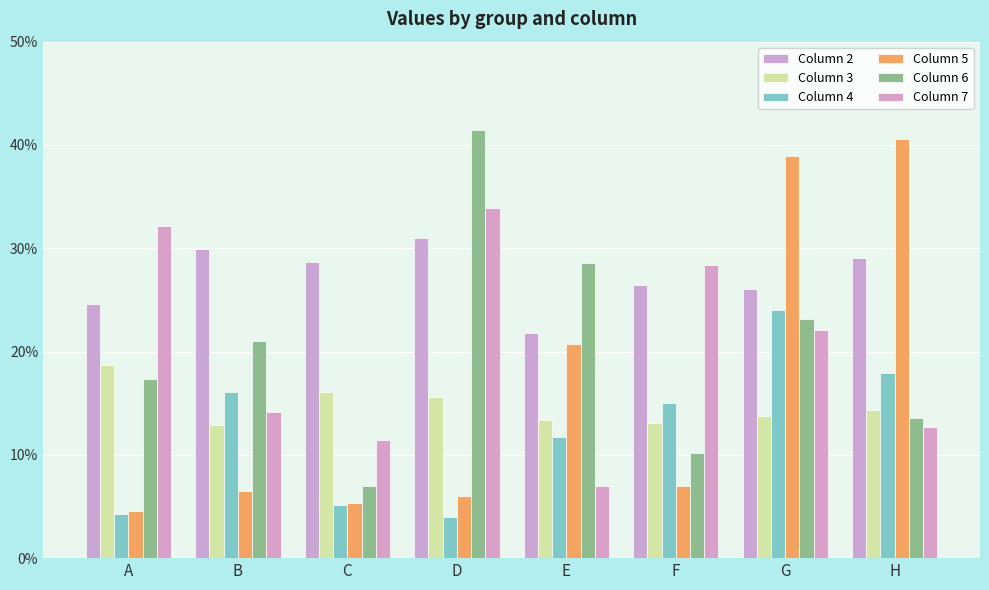

At which category is the sum across all series the highest?

G